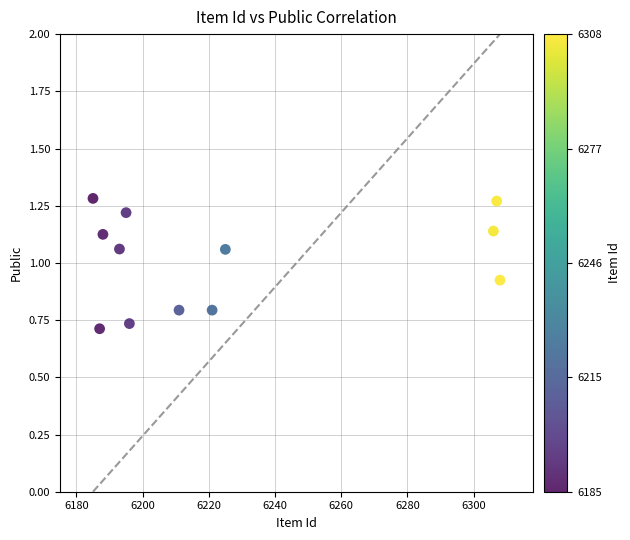

What is the average X value?

6226.8